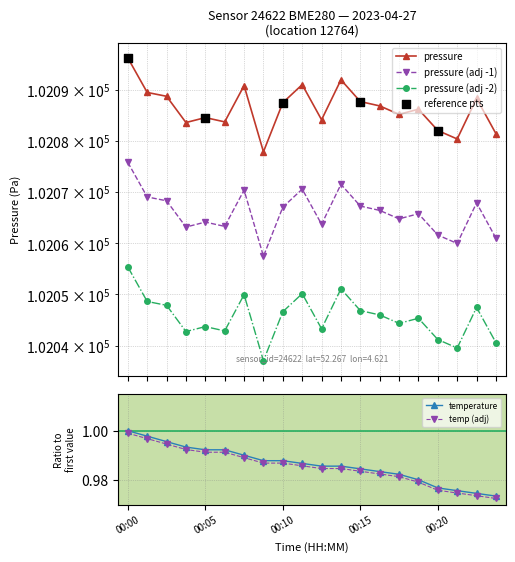

At how many categories does at least one series exceed 35496?

20